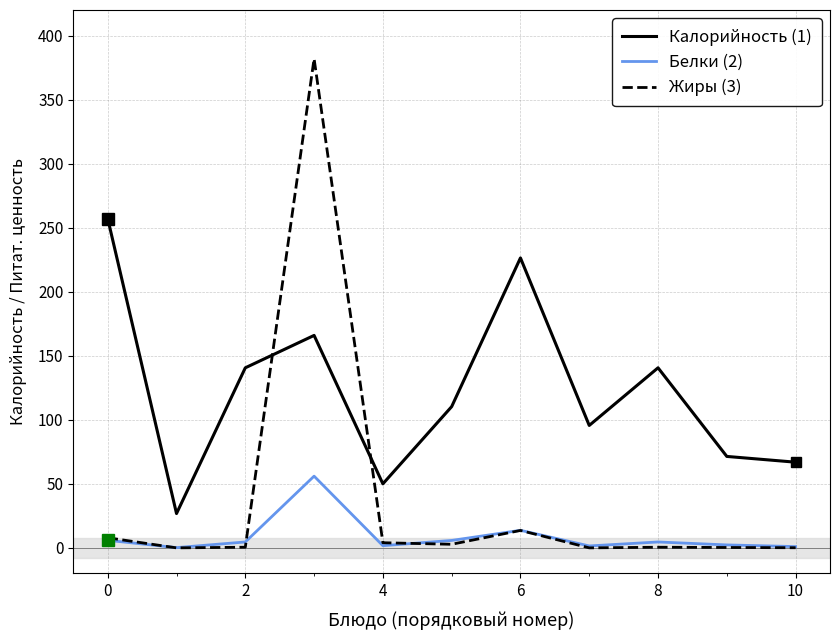

How many times do Жиры (3) and Калорийность (1) cross each other?

2